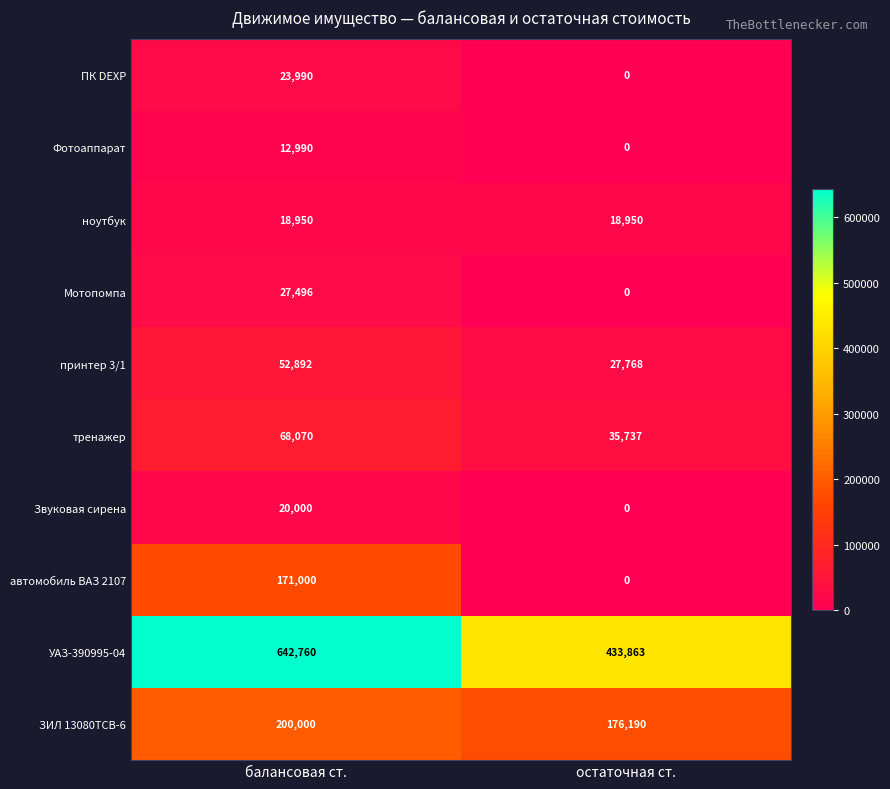

What is the total value across all series at остаточная ст.?

692508